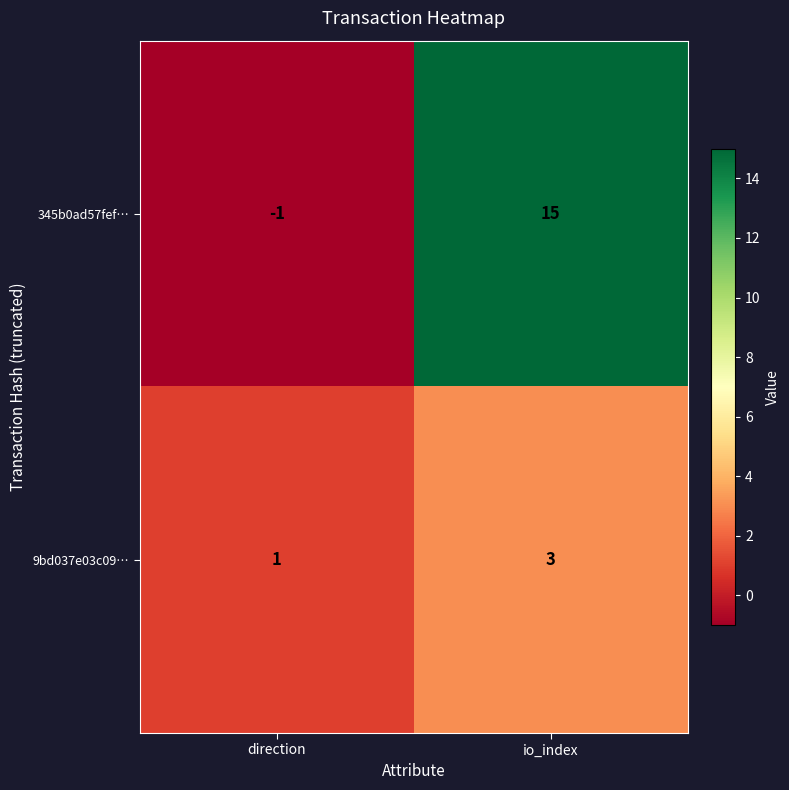

Which series has the largest total across all categories?

345b0ad57fef…